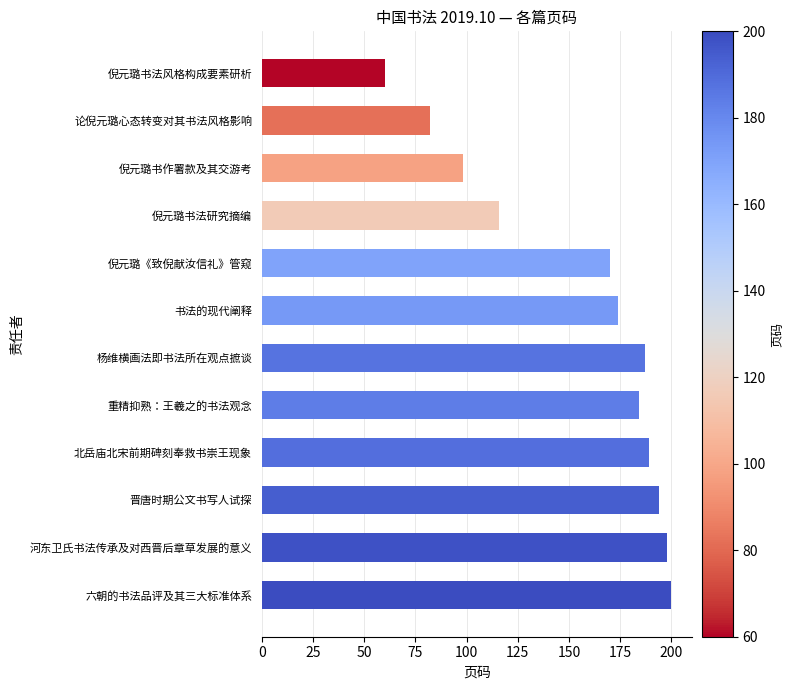

Rank the categories by value from highest to lowest.

六朝的书法品评及其三大标准体系, 河东卫氏书法传承及对西晋后章草发展的意义, 晋唐时期公文书写人试探, 北岳庙北宋前期碑刻奉救书崇王现象, 杨维横画法即书法所在观点摭谈, 重精抑熟：王羲之的书法观念, 书法的现代阐释, 倪元璐《致倪献汝信礼》管窥, 倪元璐书法研究摘编, 倪元璐书作署款及其交游考, 论倪元璐心态转变对其书法风格影响, 倪元璐书法风格构成要素研析